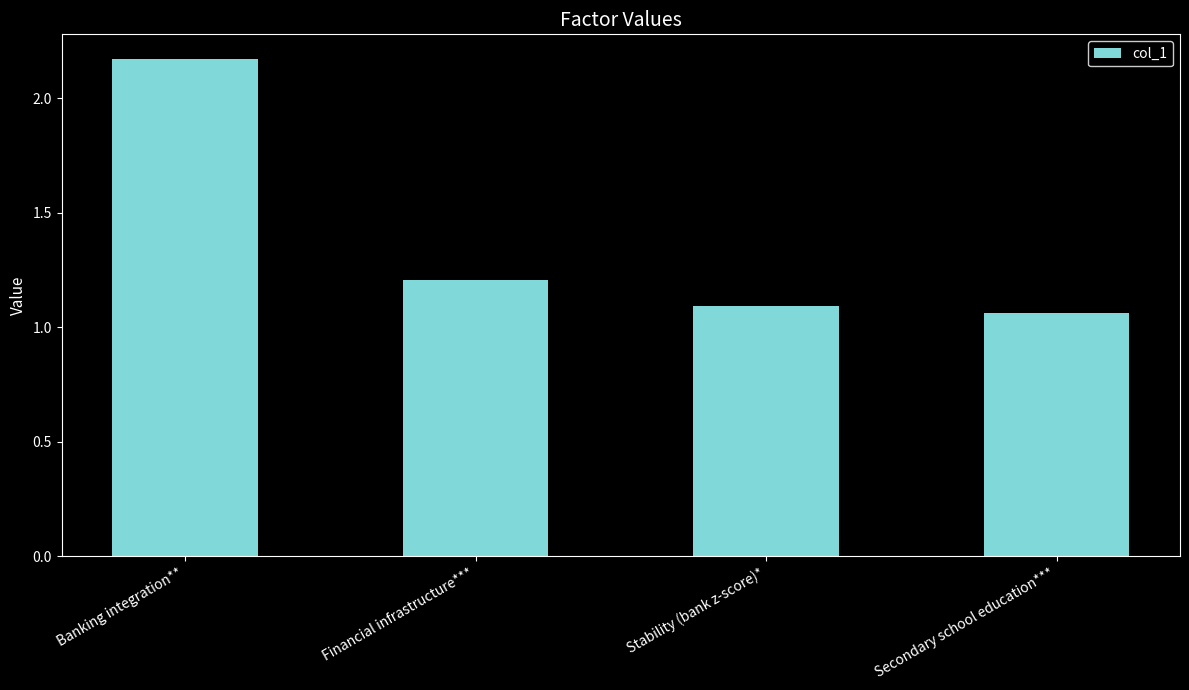

What position from the left is Secondary school education***?

4